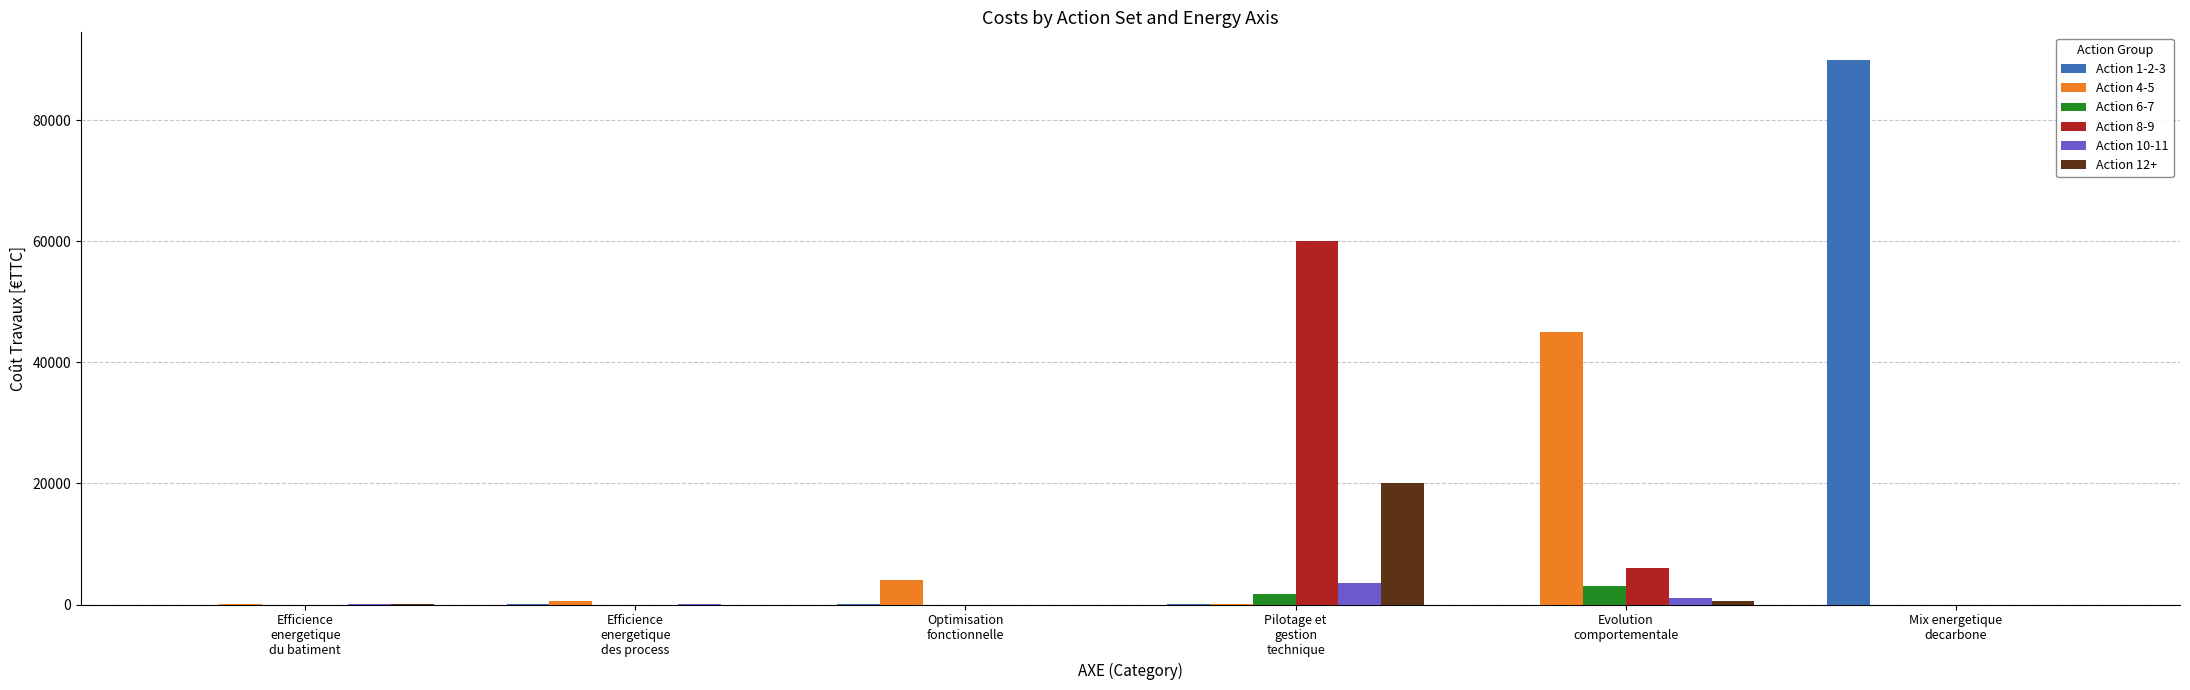

What is the total value across all series at Efficience
energetique
du batiment?

30.8